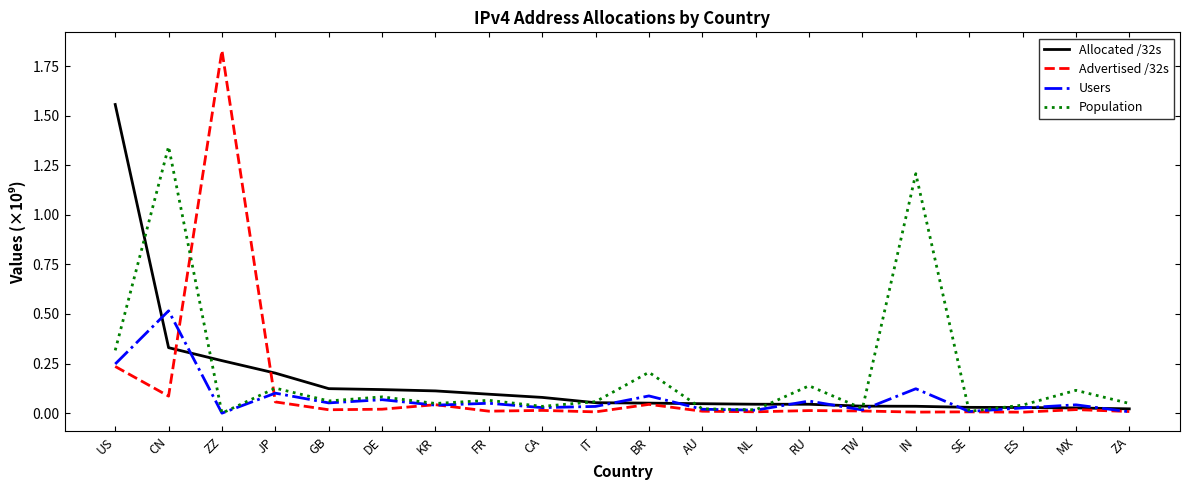

List the series in order of their peak value, lowest first.

Users, Population, Allocated /32s, Advertised /32s